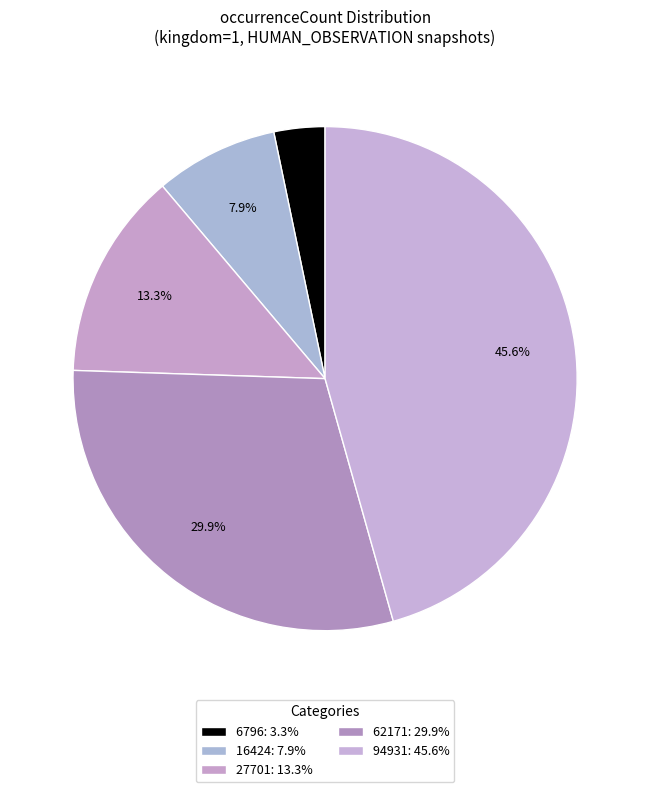

Is 94931 the majority of the pie?

No